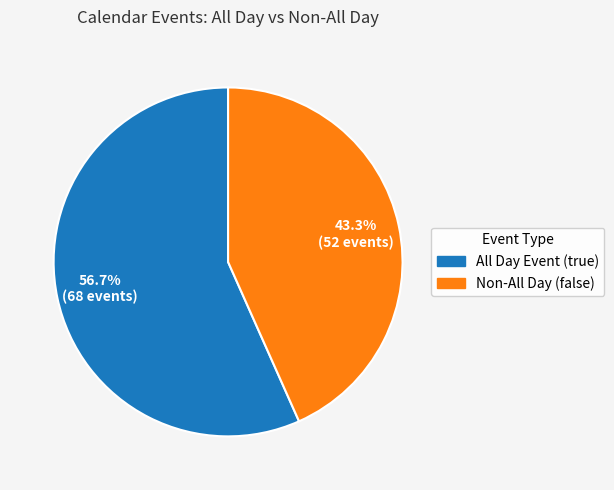

Is there any slice that represents more than half of the pie?

Yes